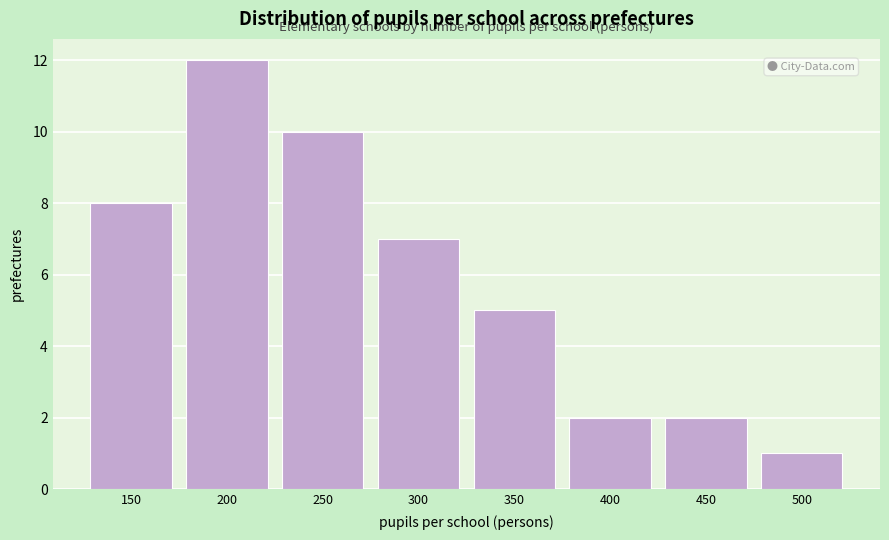

Reading left to right, transcribe all the data shown in this chart.

150=8	200=12	250=10	300=7	350=5	400=2	450=2	500=1